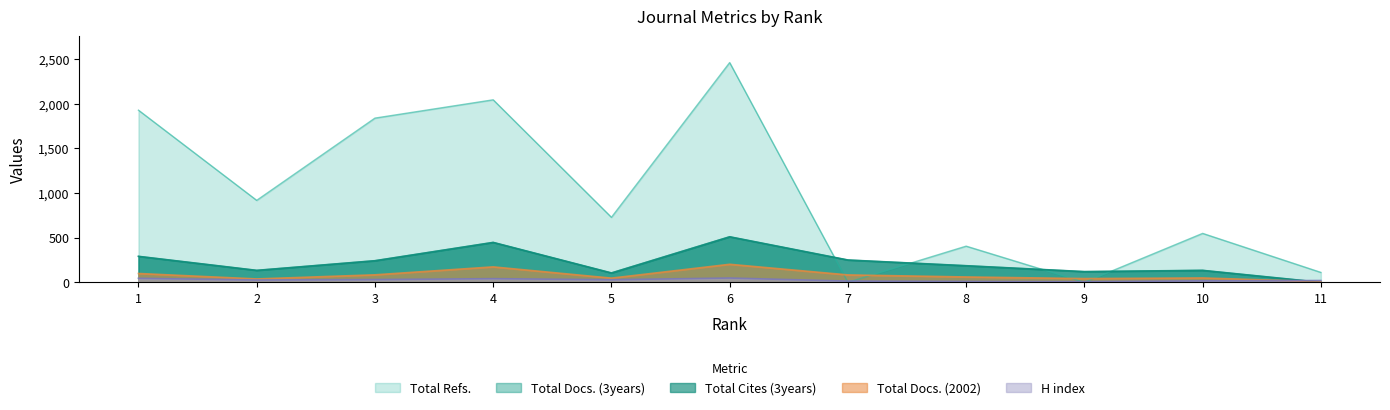

Where is Total Refs. nearest to the value 1230?

2